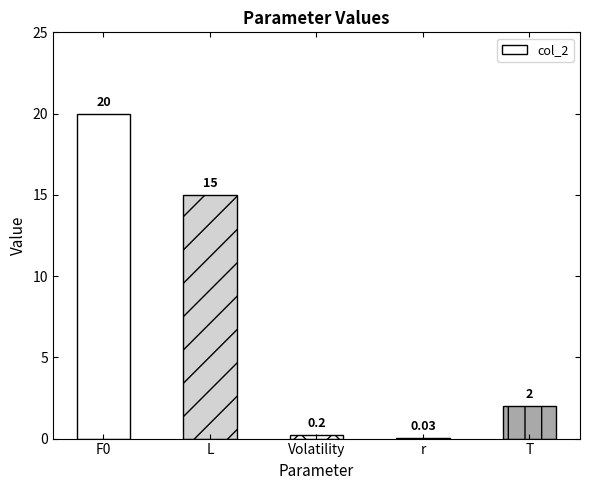

Which has a higher value, r or Volatility?

Volatility